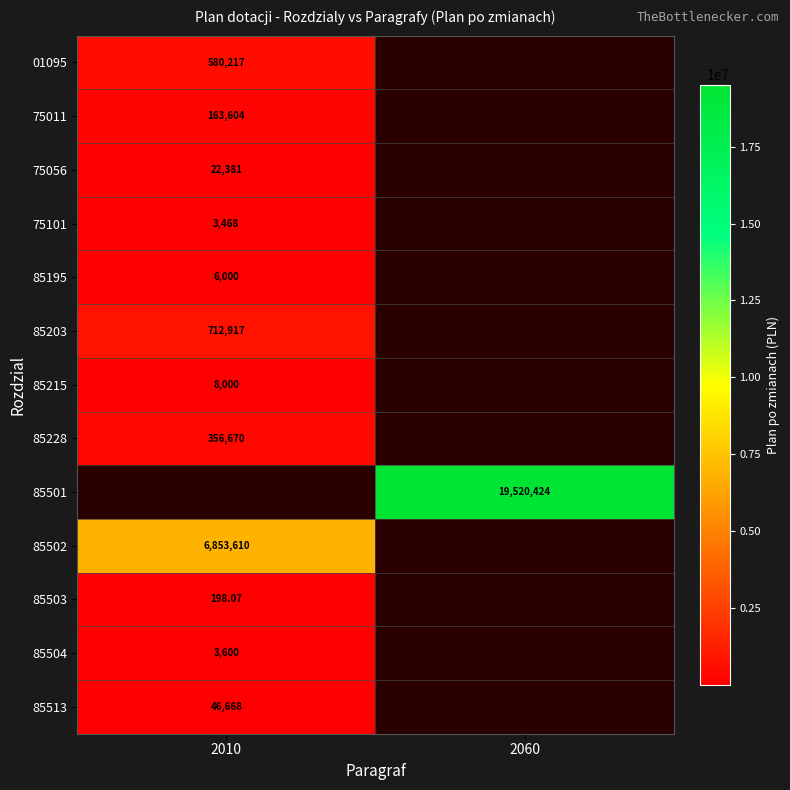

Rank the series at 2010 from lowest to highest value.

85503, 75101, 85504, 85195, 85215, 75056, 85513, 75011, 85228, 01095, 85203, 85501, 85502